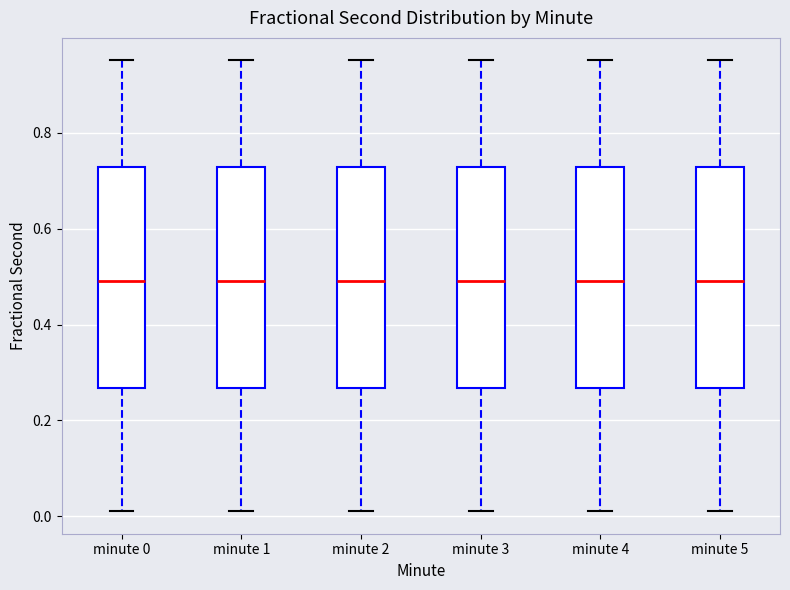

Reading left to right, read every box against the y-axis: the position of its median line, the range the box covers, and the ends of its whiskers. The values are not printed on the chart, so give them approximately, as read against the axis.

minute 0: median 0.50, box 0.26 to 0.72, whiskers 0.02 to 0.96
minute 1: median 0.50, box 0.26 to 0.72, whiskers 0.02 to 0.96
minute 2: median 0.50, box 0.26 to 0.72, whiskers 0.02 to 0.96
minute 3: median 0.50, box 0.26 to 0.72, whiskers 0.02 to 0.96
minute 4: median 0.50, box 0.26 to 0.72, whiskers 0.02 to 0.96
minute 5: median 0.50, box 0.26 to 0.72, whiskers 0.02 to 0.96